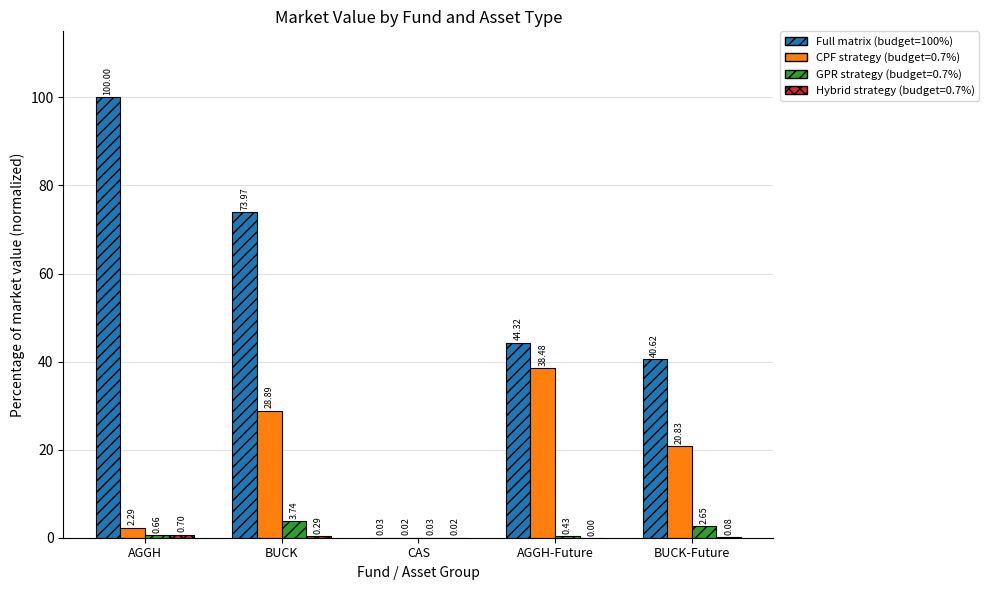

What is the total value across all series at AGGH-Future?

83.2